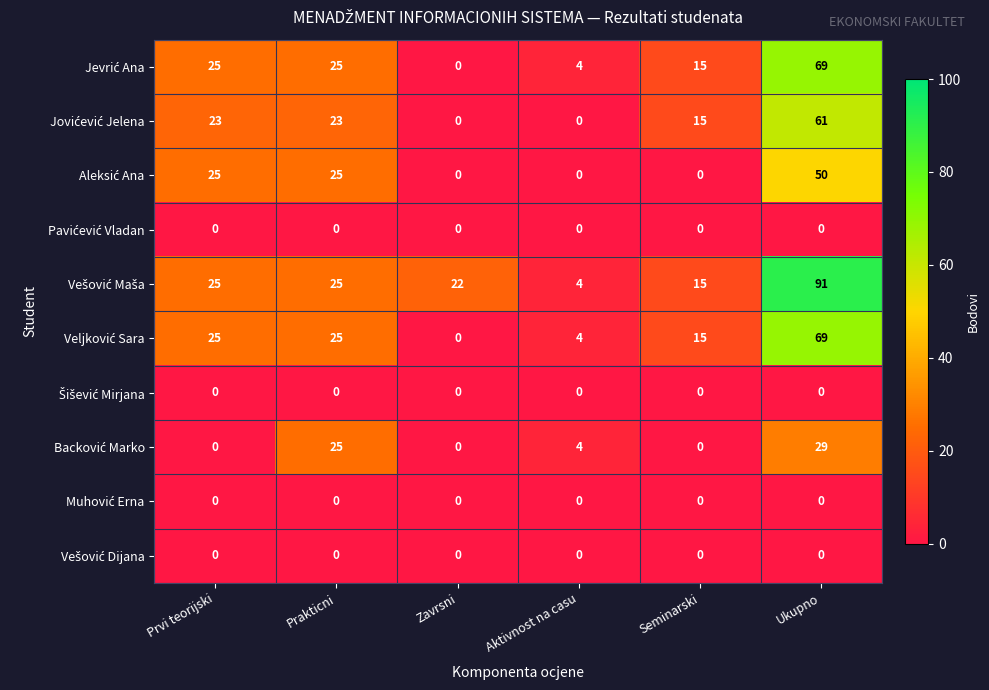

At which category is the sum across all series the highest?

Ukupno